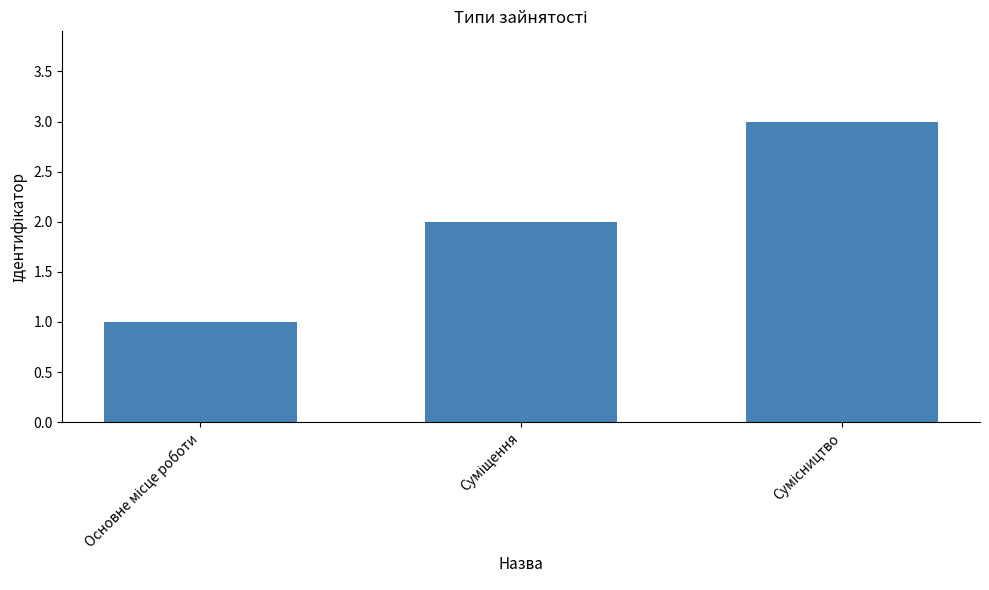

What is the maximum value shown in the chart?

3